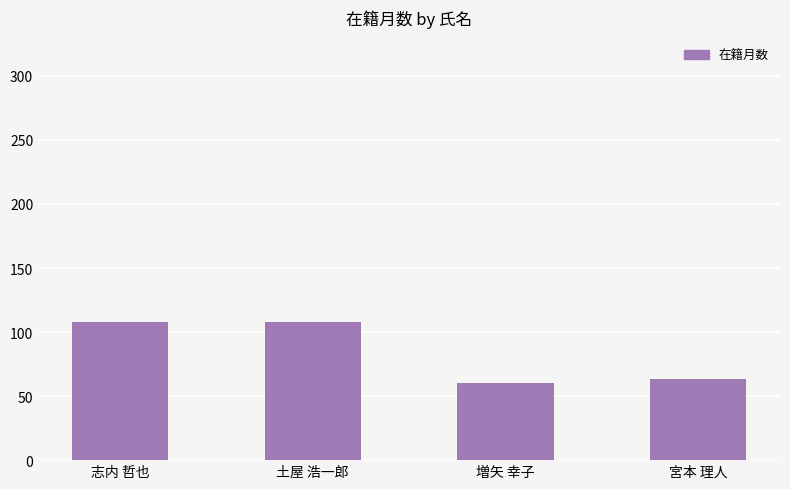

What is the greatest value displayed?

108